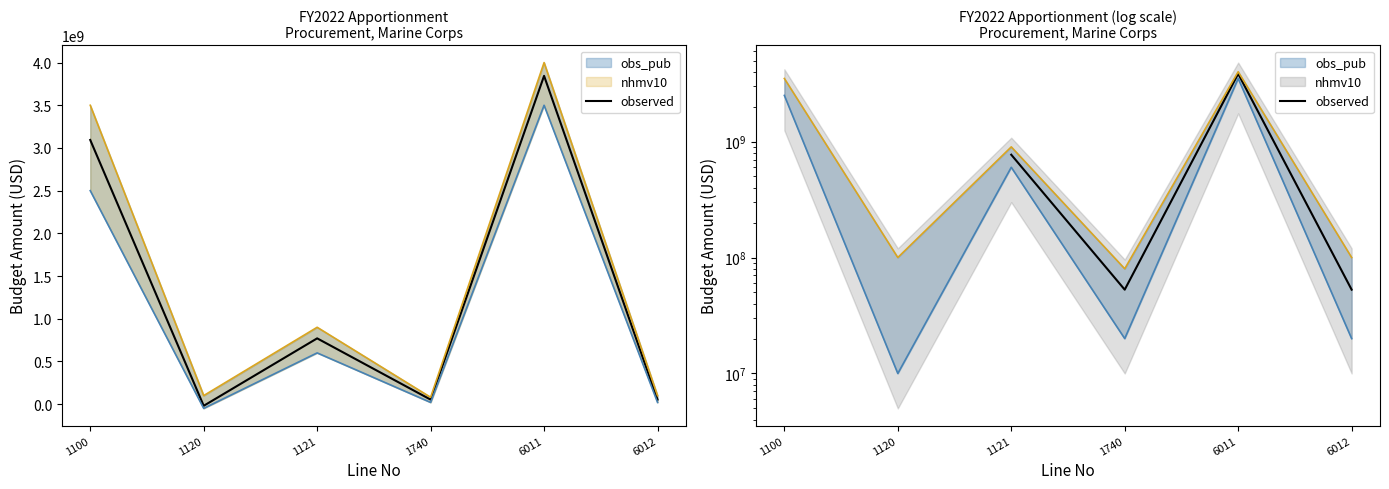

Where is the data nearest to the value 1948647000?

1100